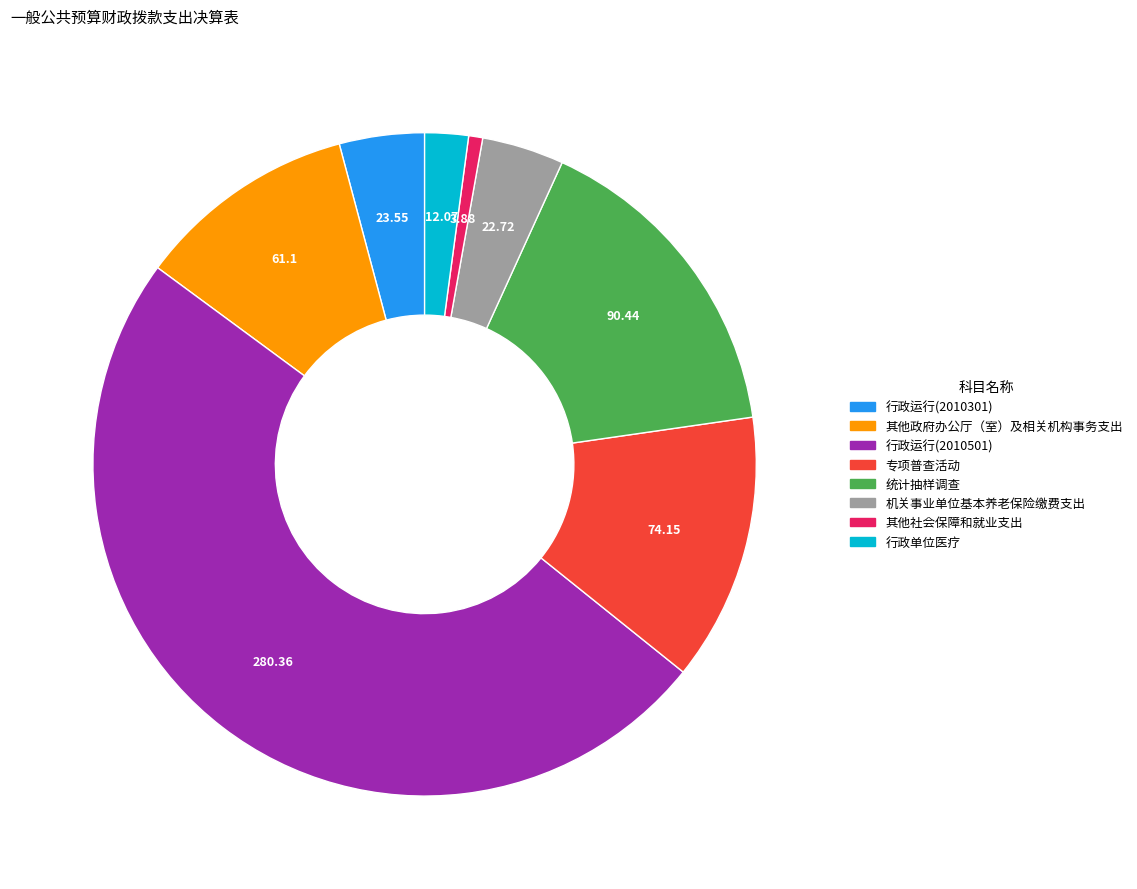

Count the number of slices in the pie.

8